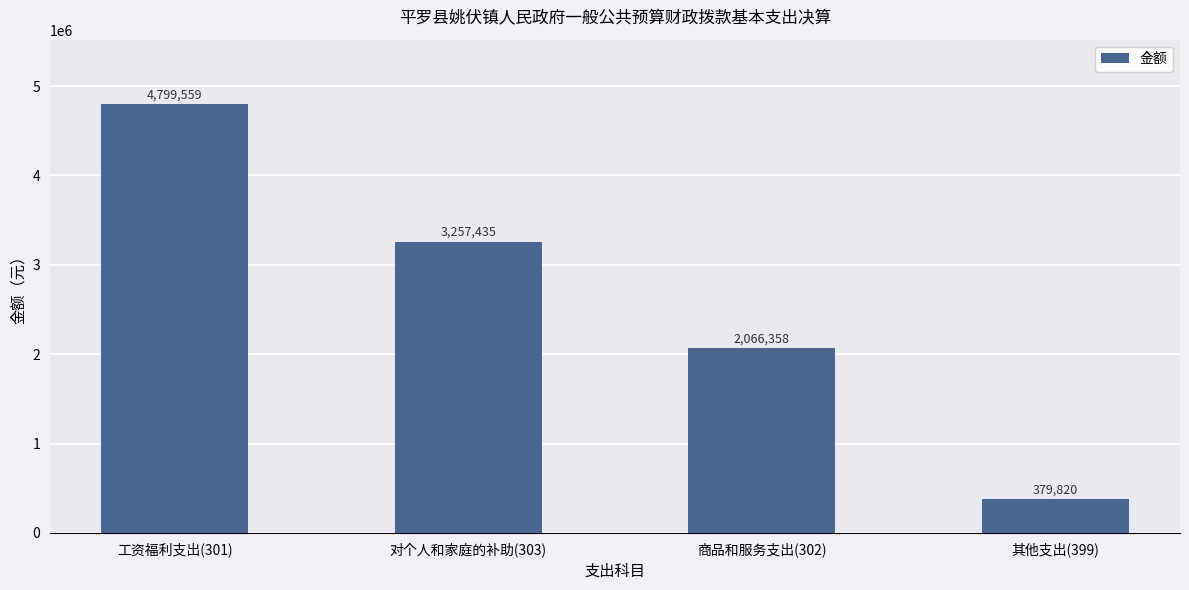

What is the sum of the values at 商品和服务支出(302) and 对个人和家庭的补助(303)?

5323793.0